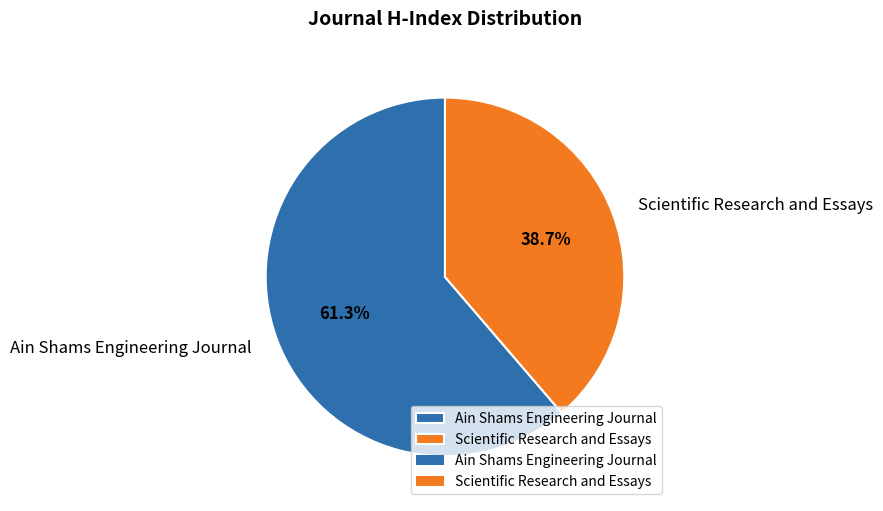

Count the number of slices in the pie.

2